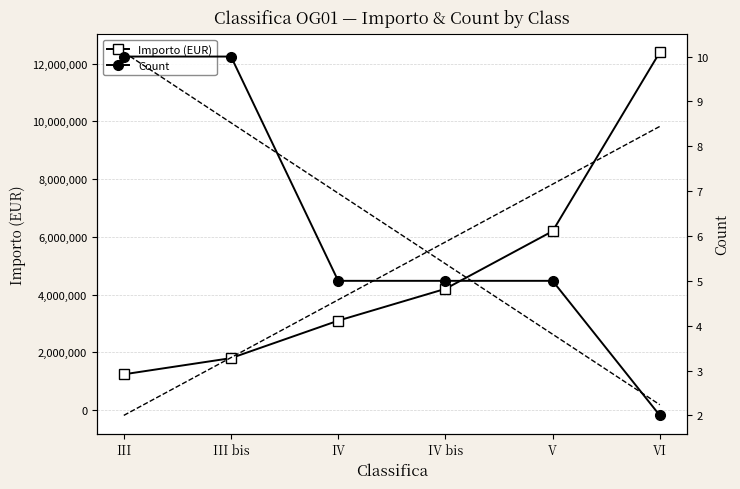

What is the difference between the Count values at III bis and V?

5